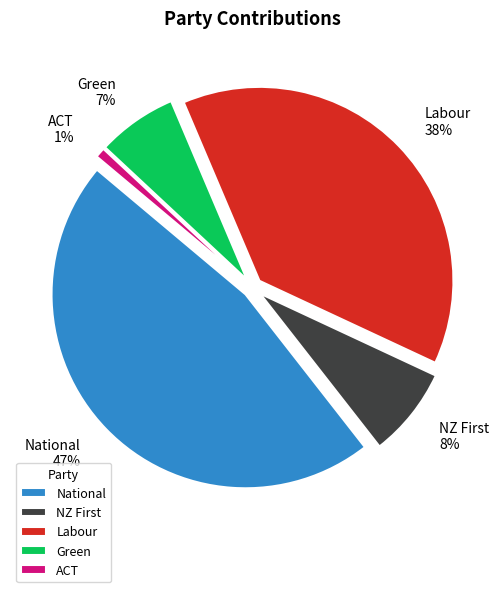

Is National the majority of the pie?

No